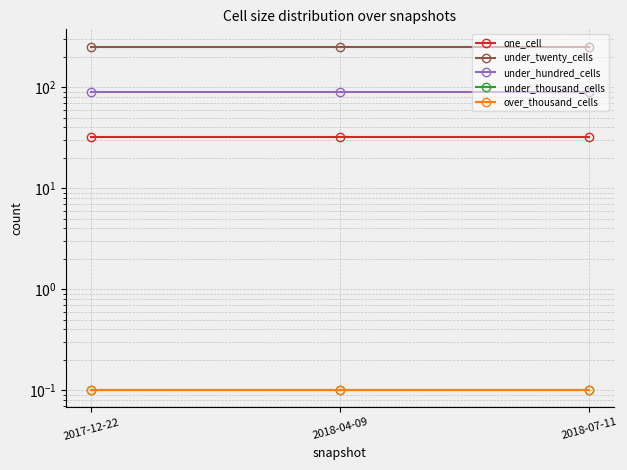

What is the sum of the under_twenty_cells values at 2018-04-09 and 2018-07-11?

506.0